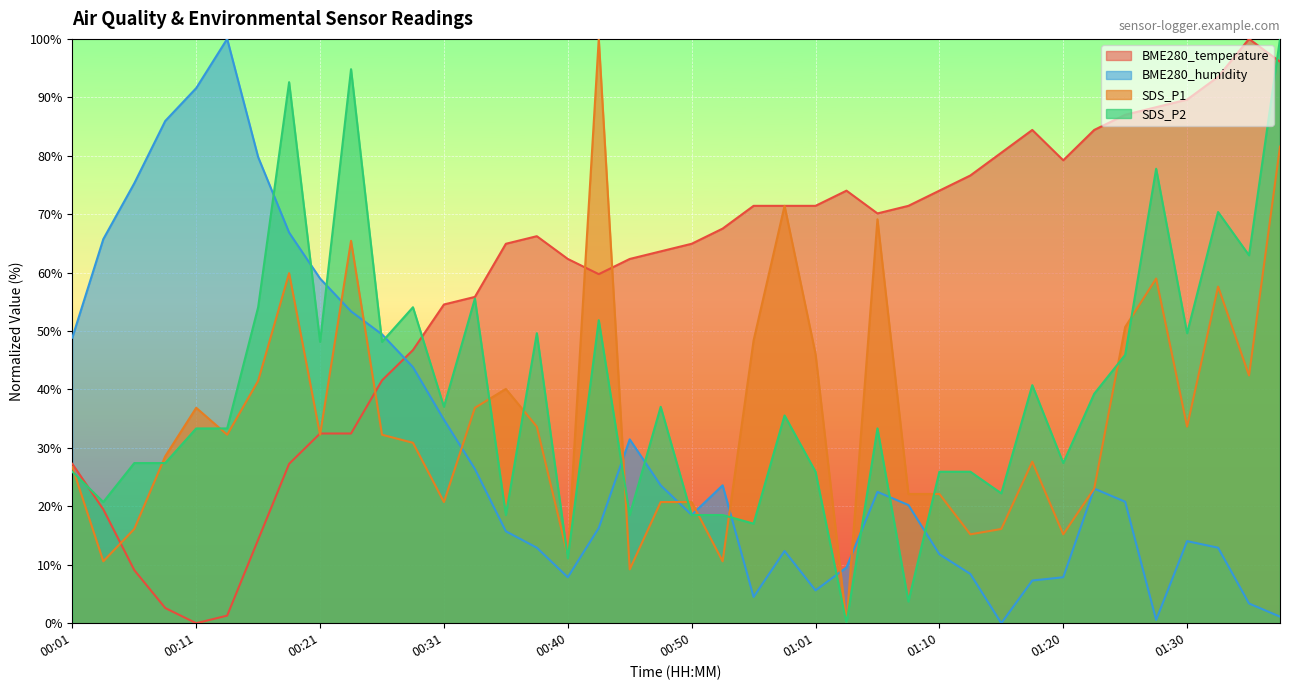

How many categories are shown in the chart?

40